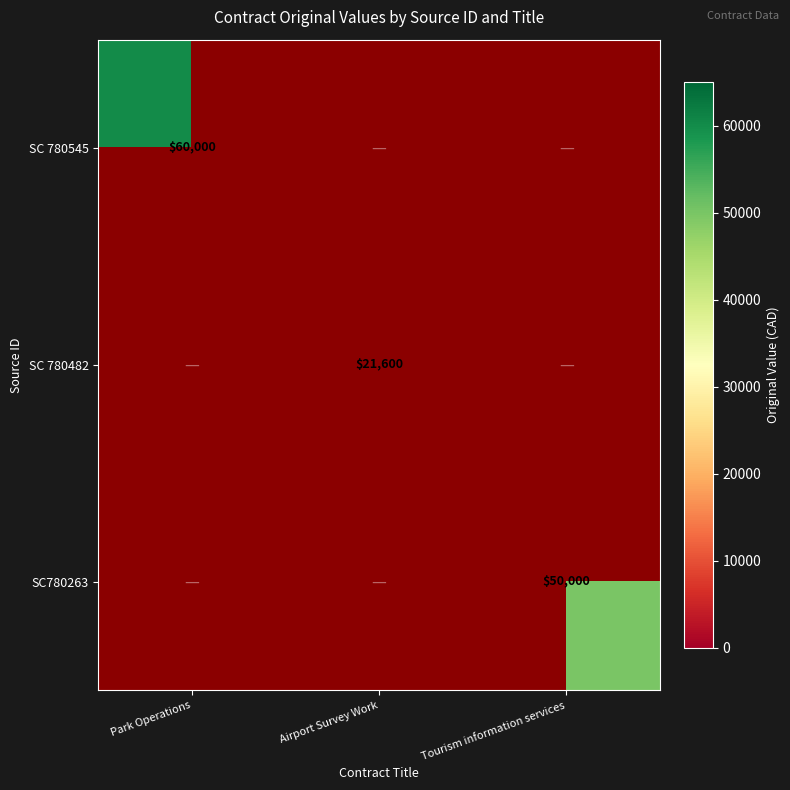

At which category does the chart reach its peak across all series?

Park Operations